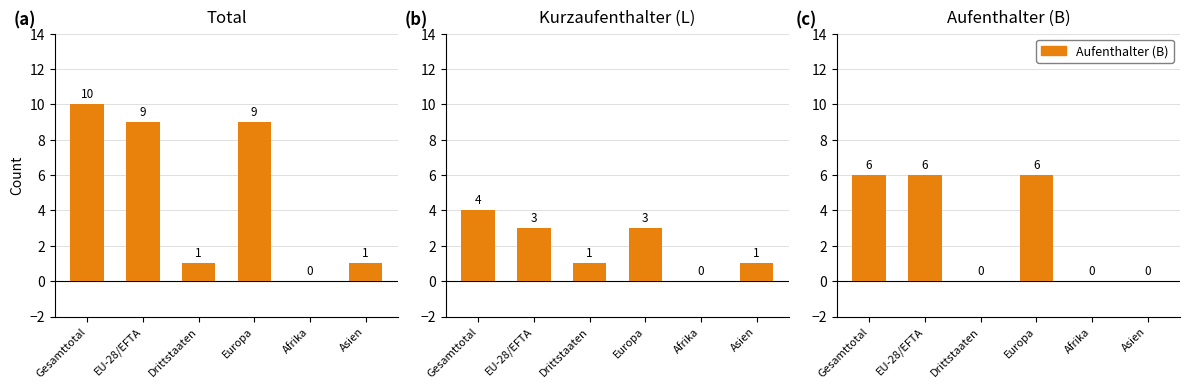

At which label is Aufenthalter (B) closest to 3?

Gesamttotal